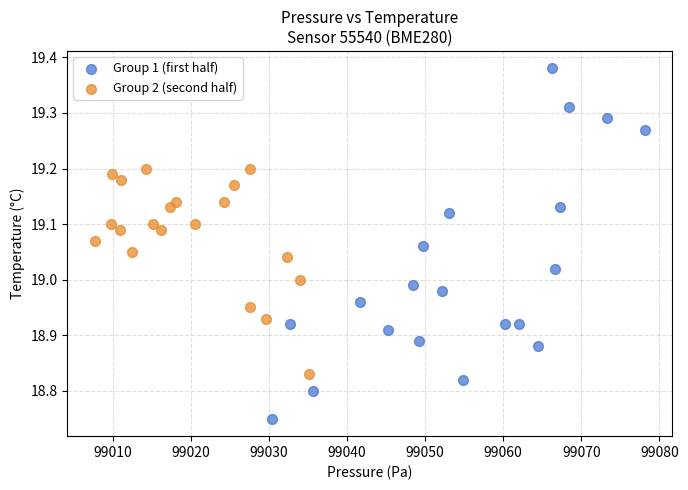

What are all the series names shown in the legend?

Group 1 (first half), Group 2 (second half)